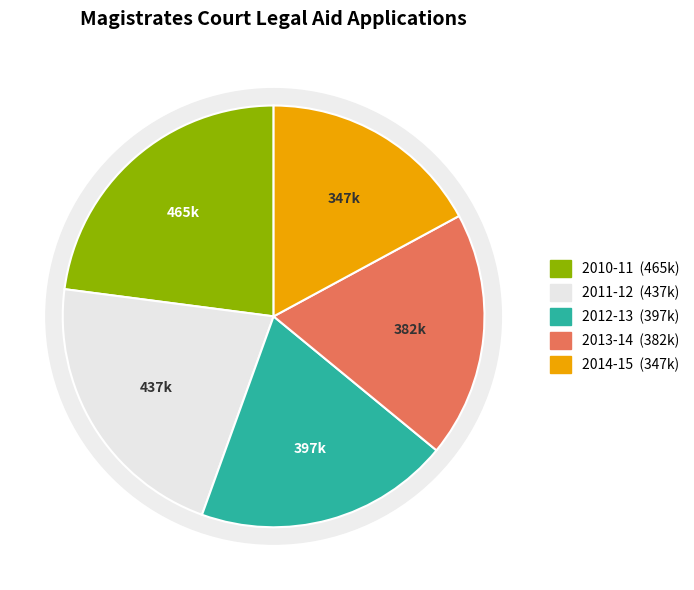

True or false: 2011-12 accounts for 15% of the total.

False